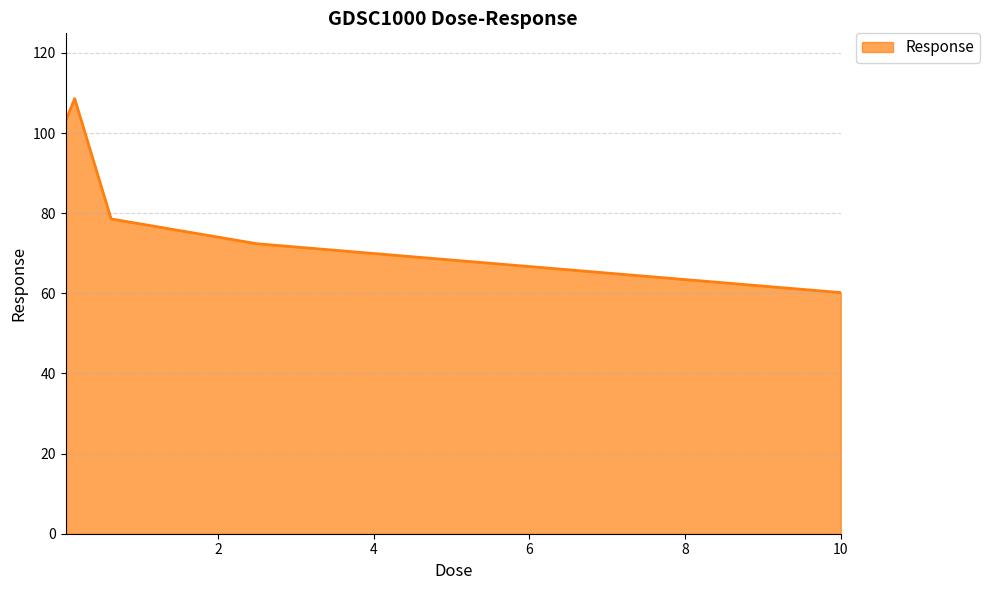

Does the chart display data point markers on the line(s)?

No